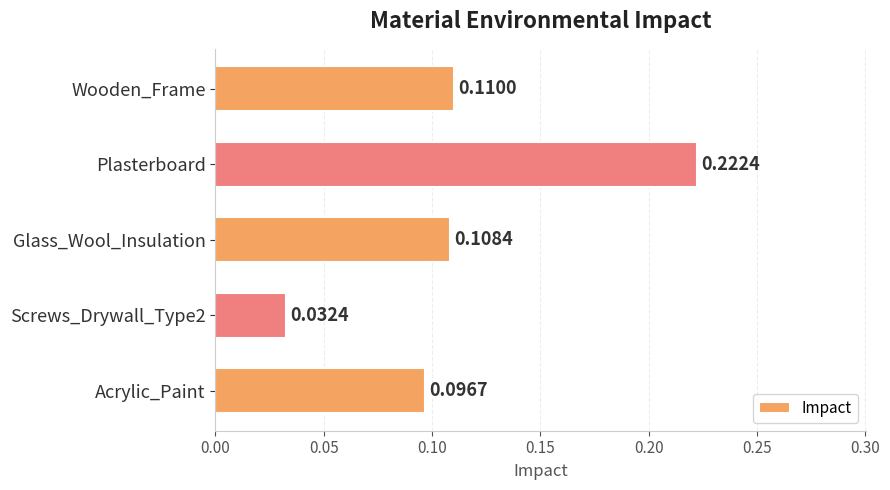

Rank the categories by value from lowest to highest.

Screws_Drywall_Type2, Acrylic_Paint, Glass_Wool_Insulation, Wooden_Frame, Plasterboard